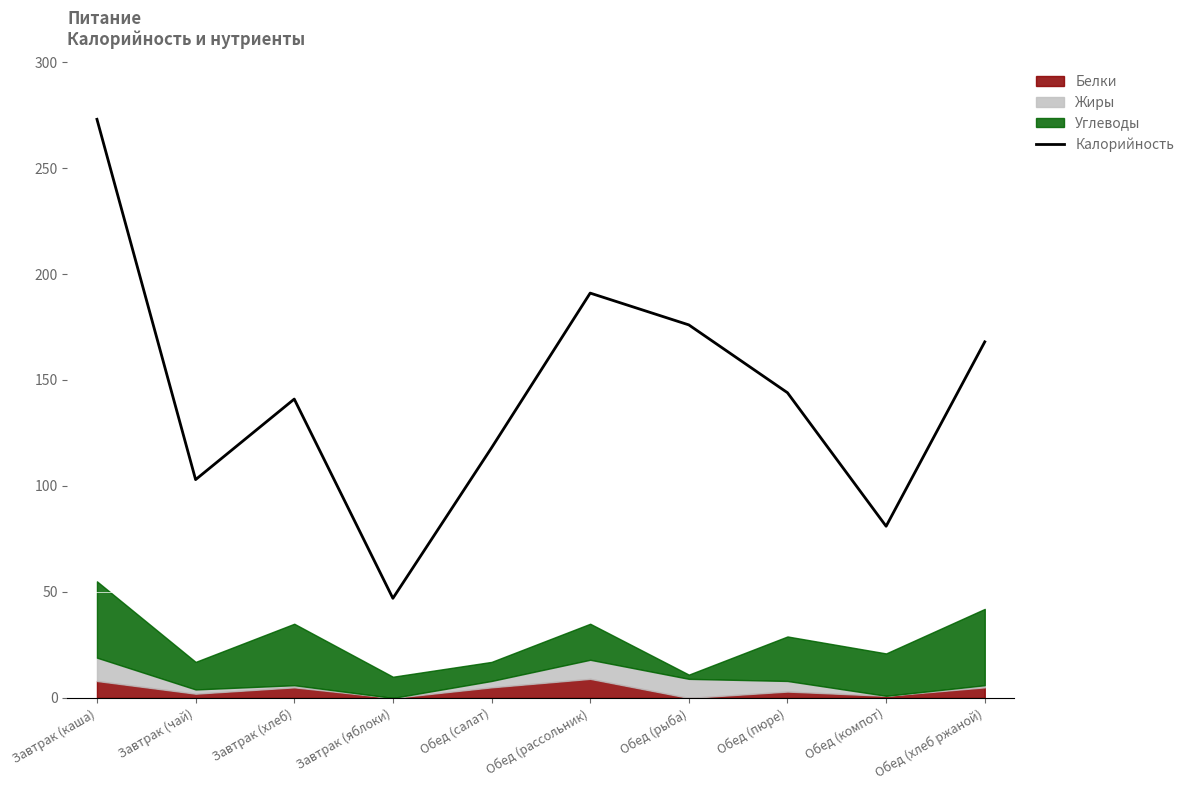

How many lines are shown in the chart?

1